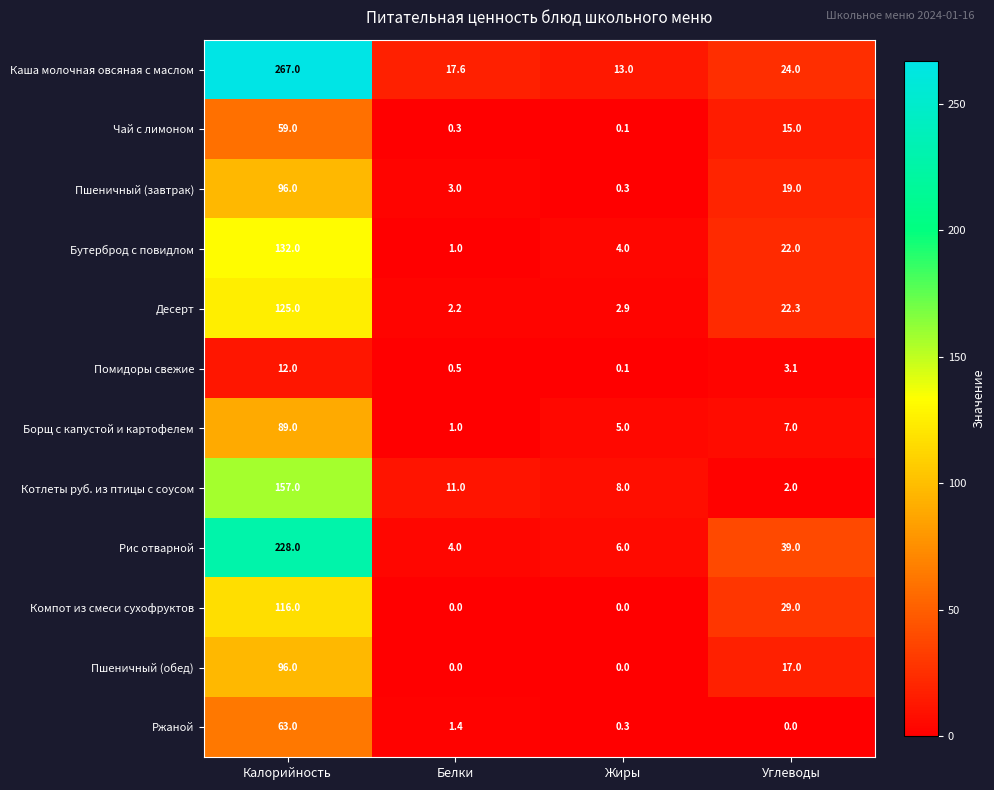

At which label does Каша молочная овсяная с маслом first exceed 24?

Калорийность